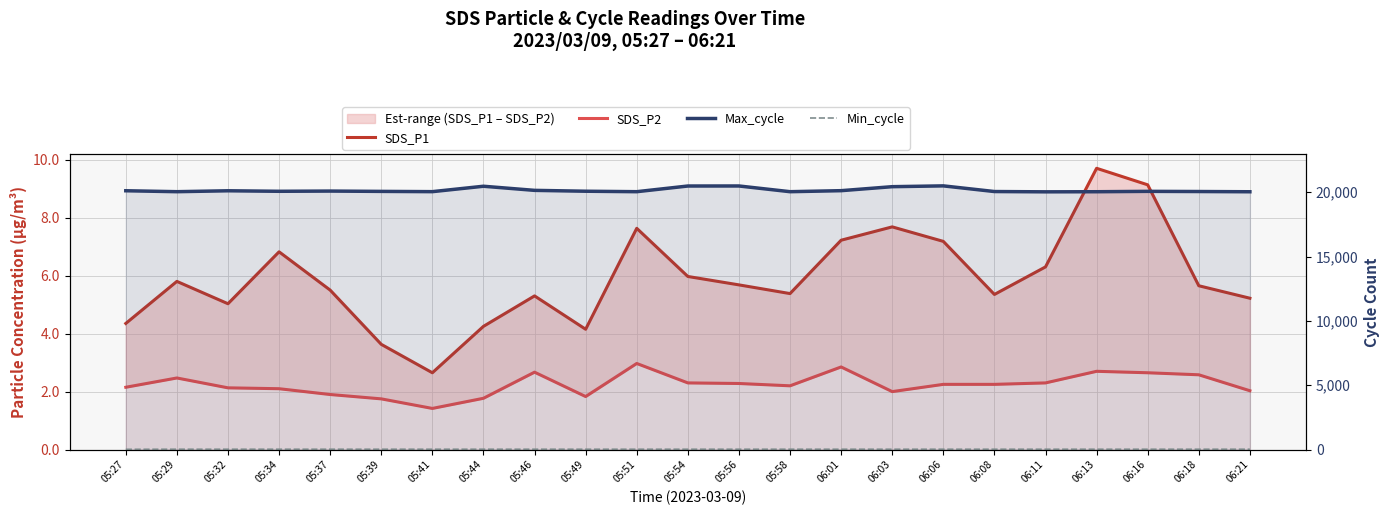

What is the difference between the maximum and minimum values in the Max_cycle series?

463.0